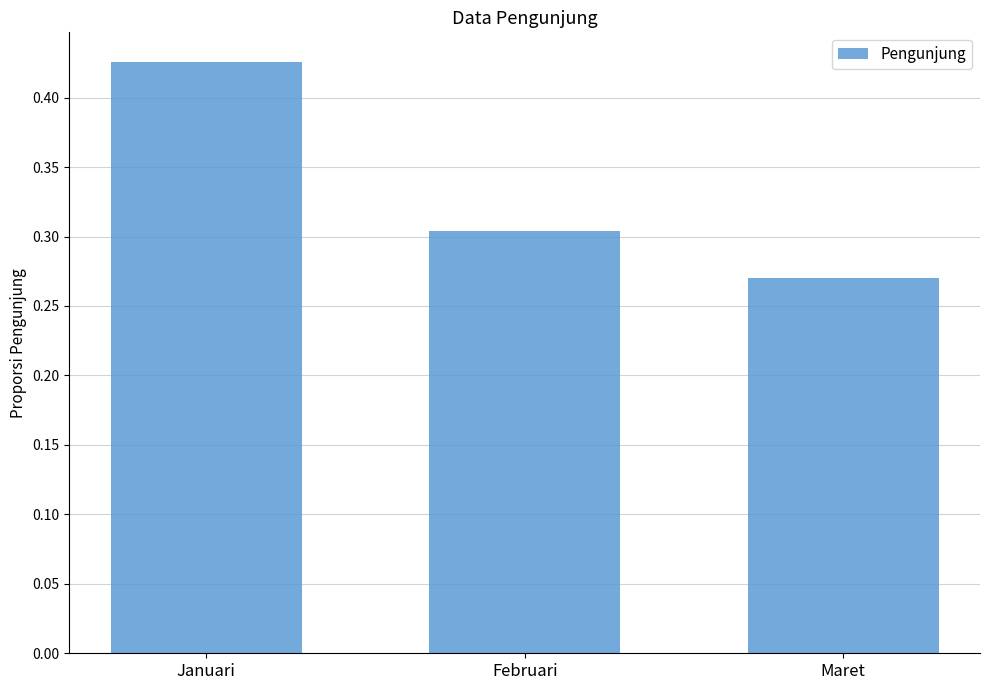

What position from the right is Maret?

1